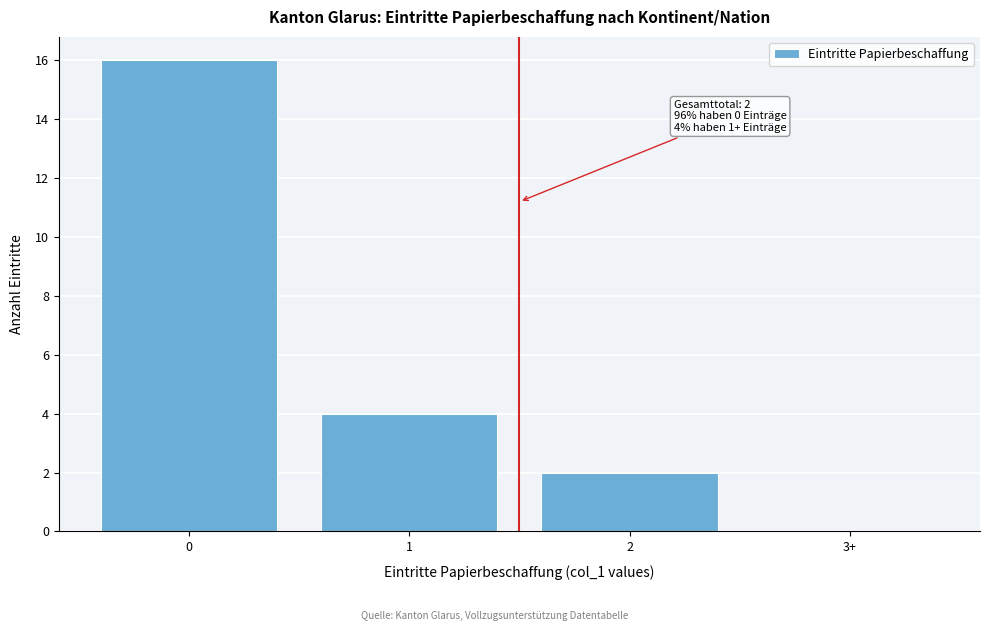

Reading right to left, what are all the values shown in this chart?

3+=0	2=2	1=4	0=16